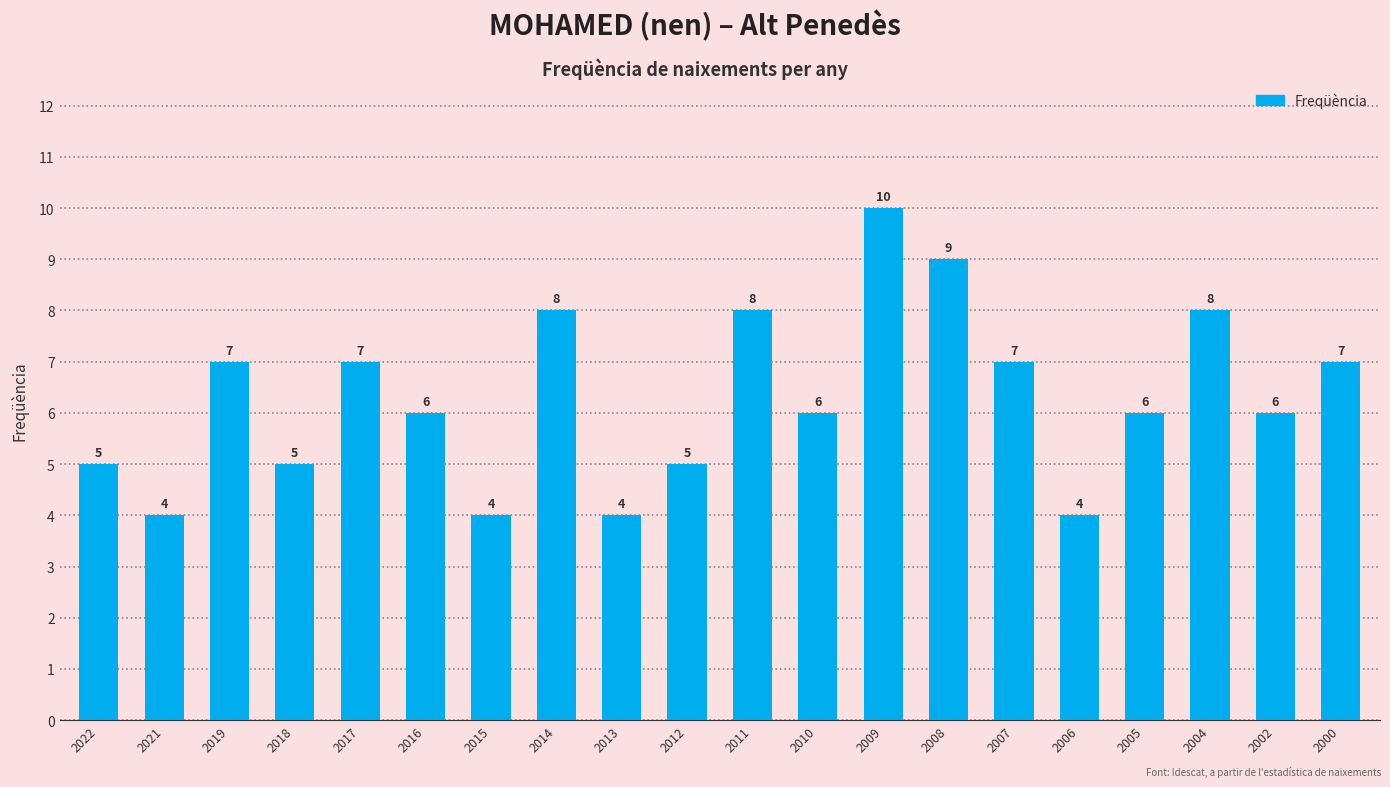

At which label does the data first exceed 6?

2019